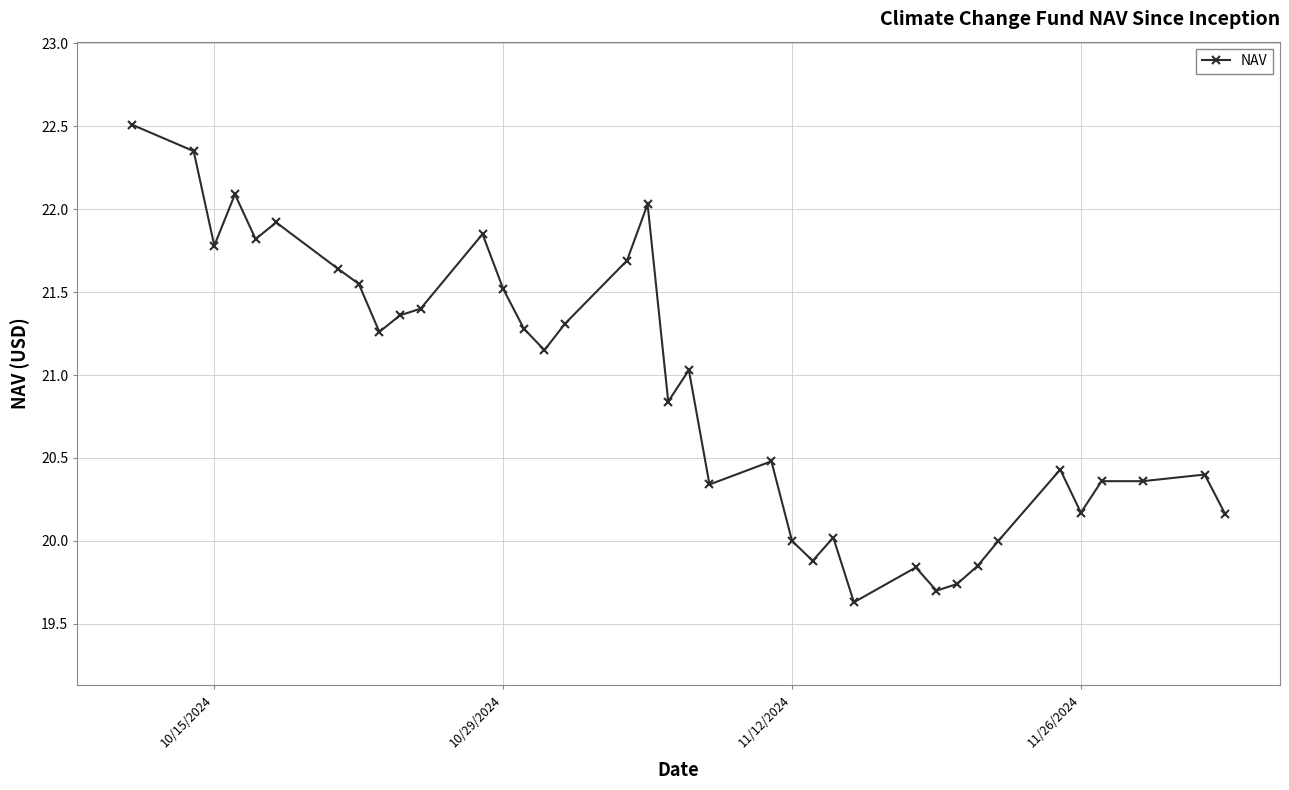

True or false: the data has more than 2 interior local peaks.

True